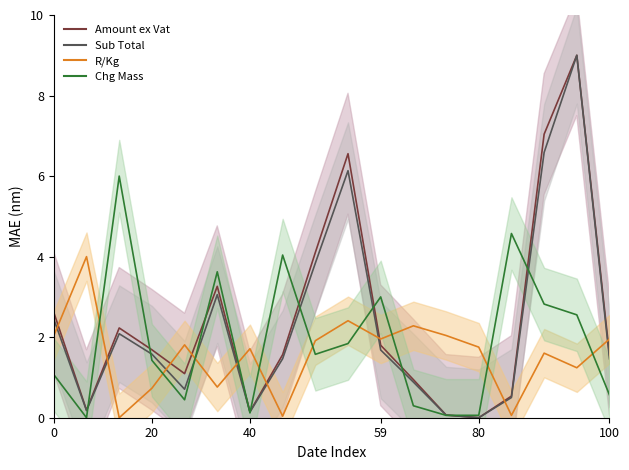

What is the difference between the maximum and minimum values in the Sub Total series?

9.0